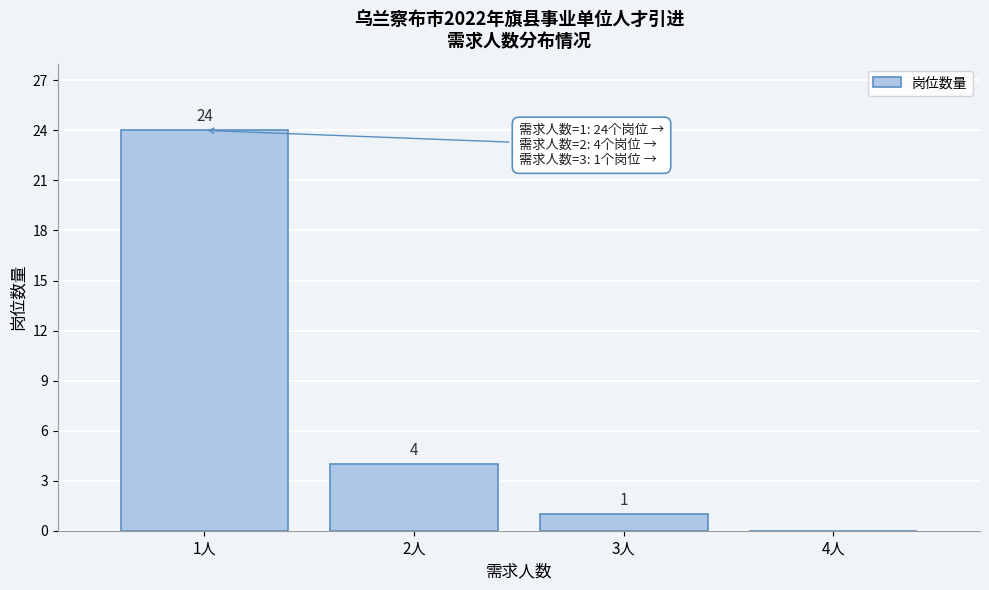

Reading left to right, extract all data points from this chart.

1人=24	2人=4	3人=1	4人=0